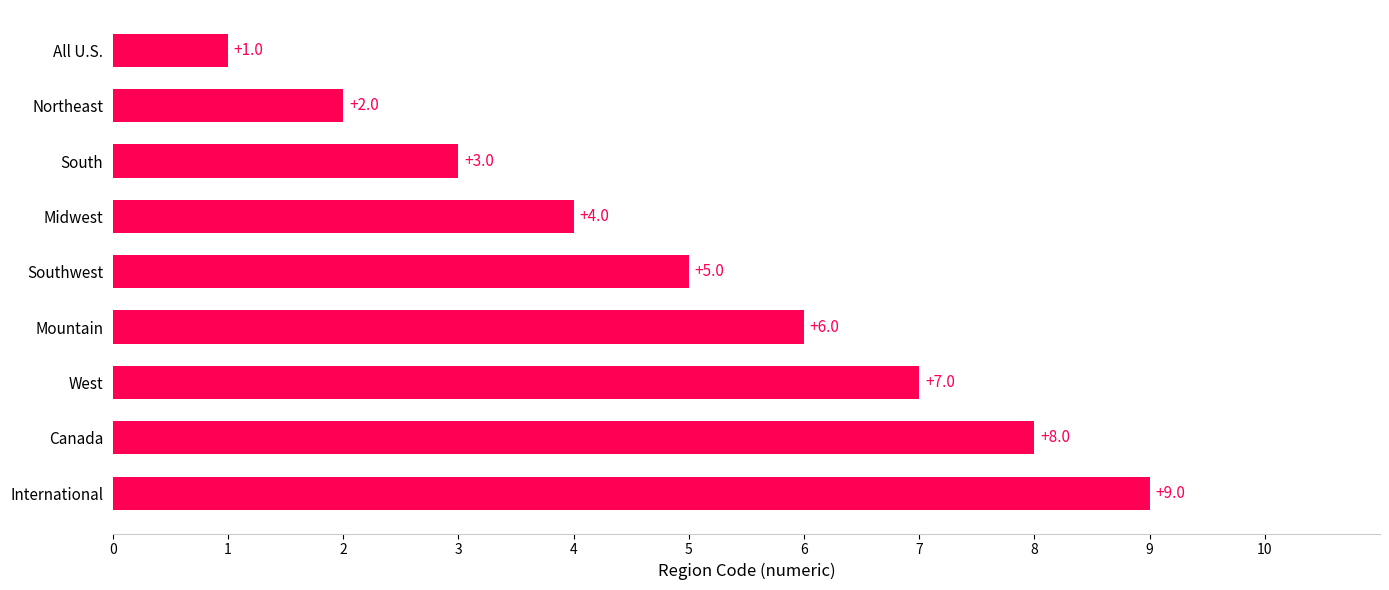

What is the change in value from South to West?

+4